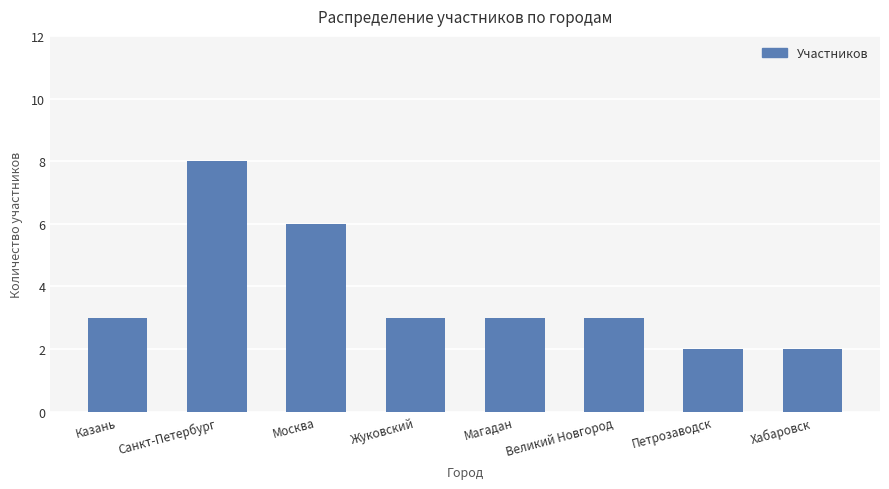

At which label is the value closest to 5?

Москва